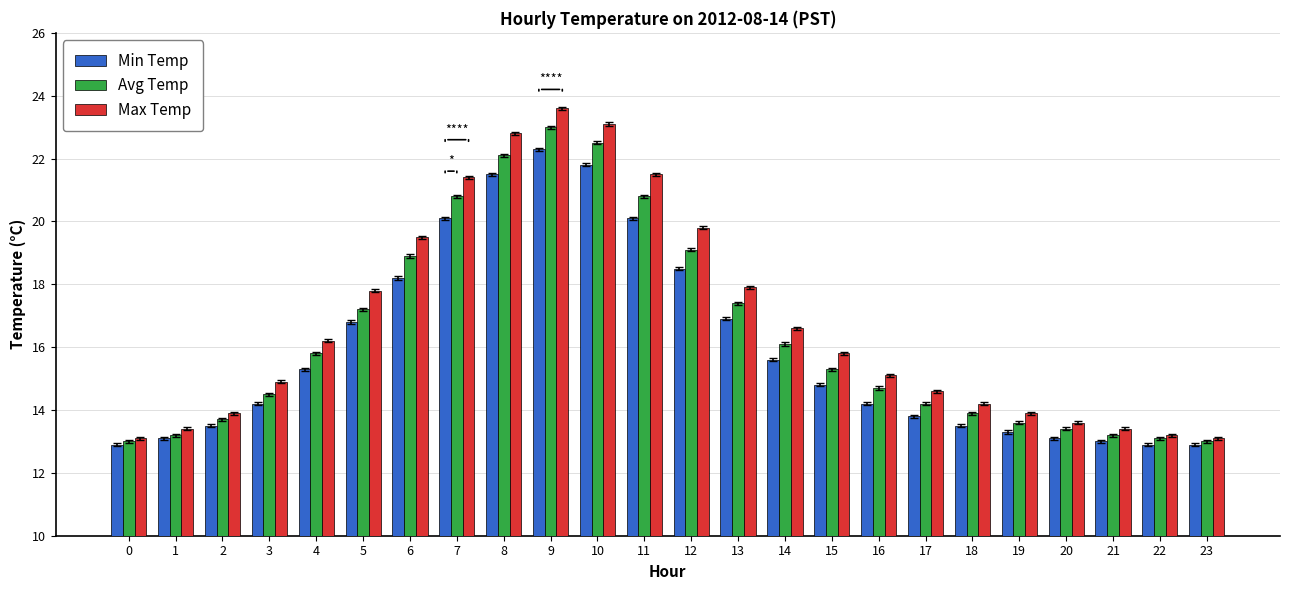

Which series has the widest spread of values?

Max Temp